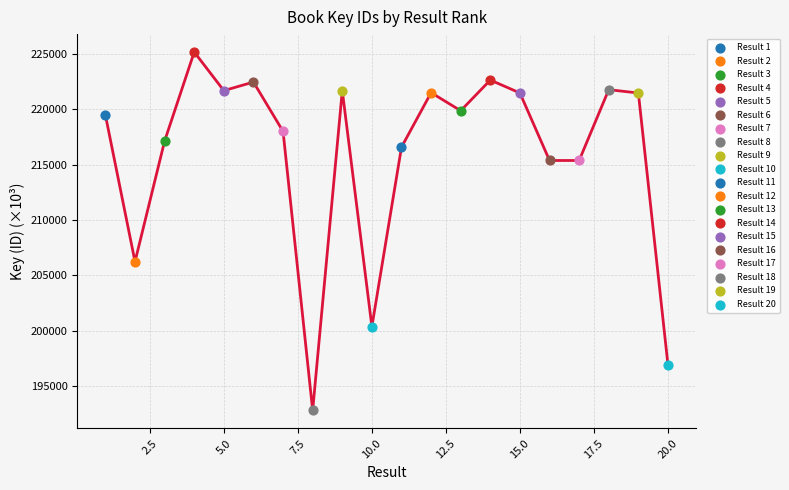

What is the maximum value shown in the chart?

225173.3